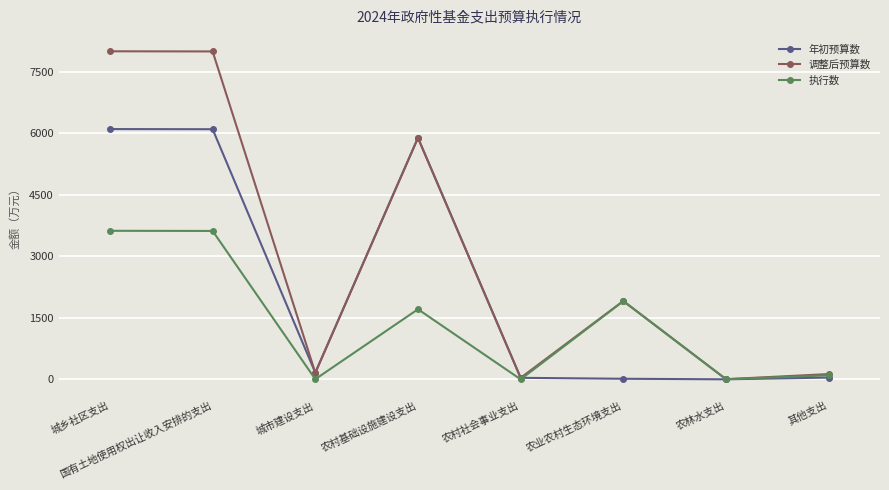

List the series in order of their overall mean, highest first.

调整后预算数, 年初预算数, 执行数